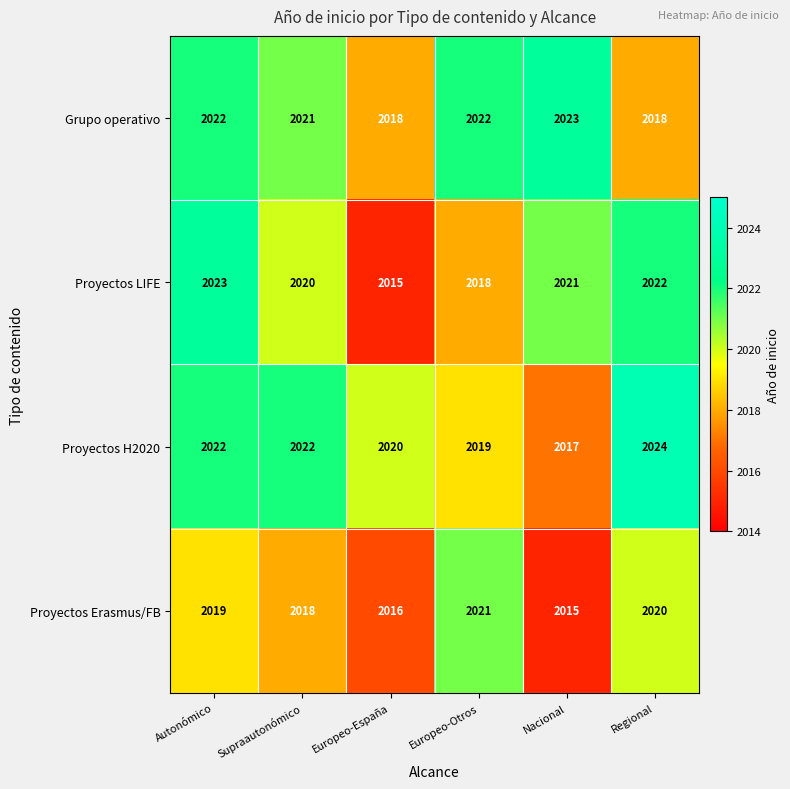

Which category has the highest value across all series?

Regional